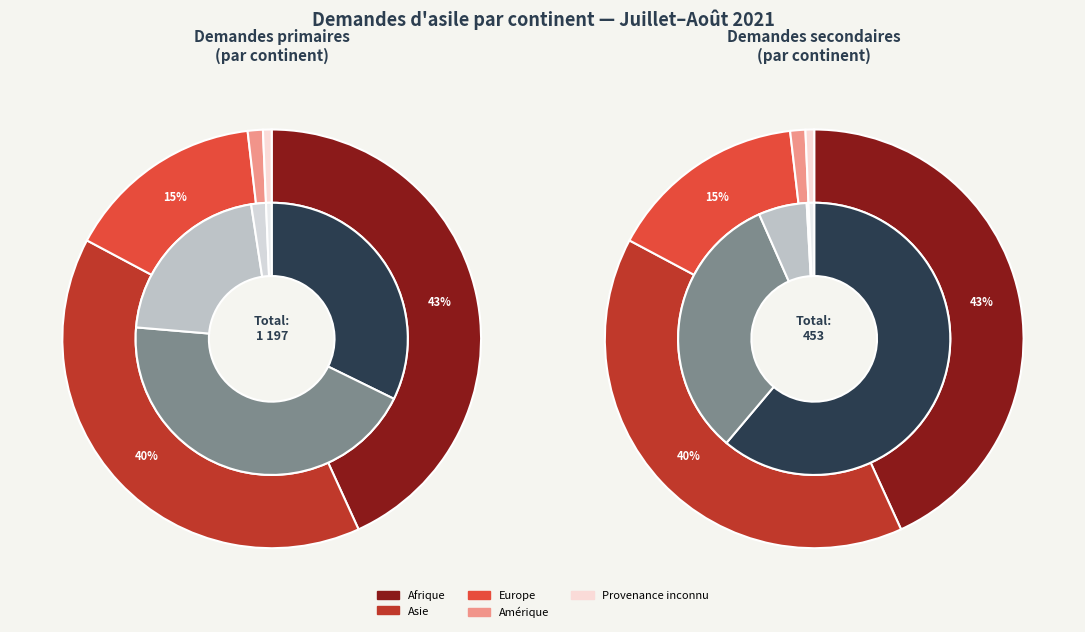

True or false: Europe accounts for 16% of the total.

False